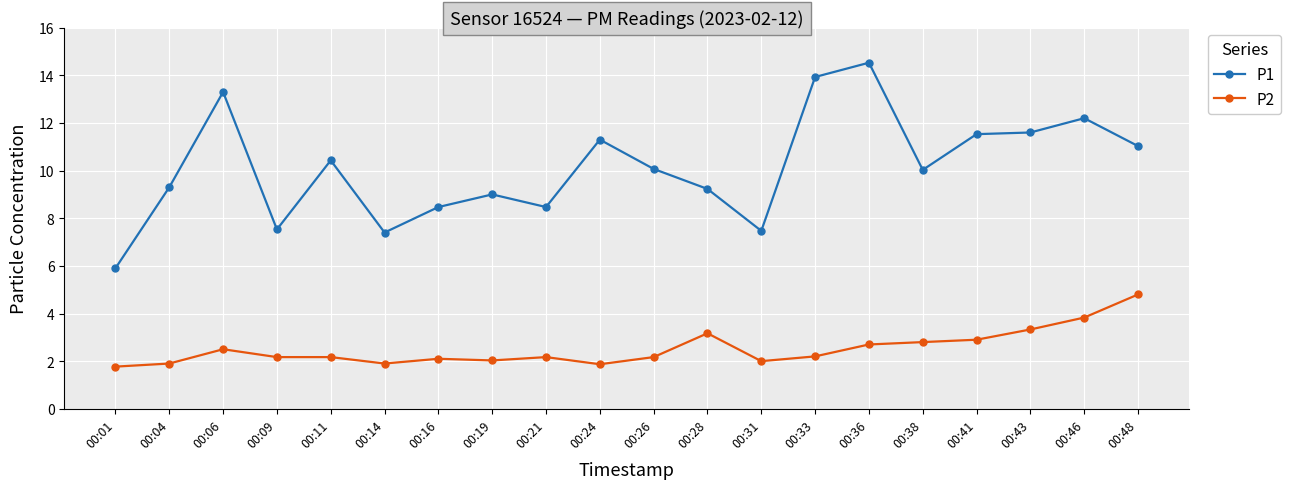

True or false: P2 and P1 intersect in this chart.

False